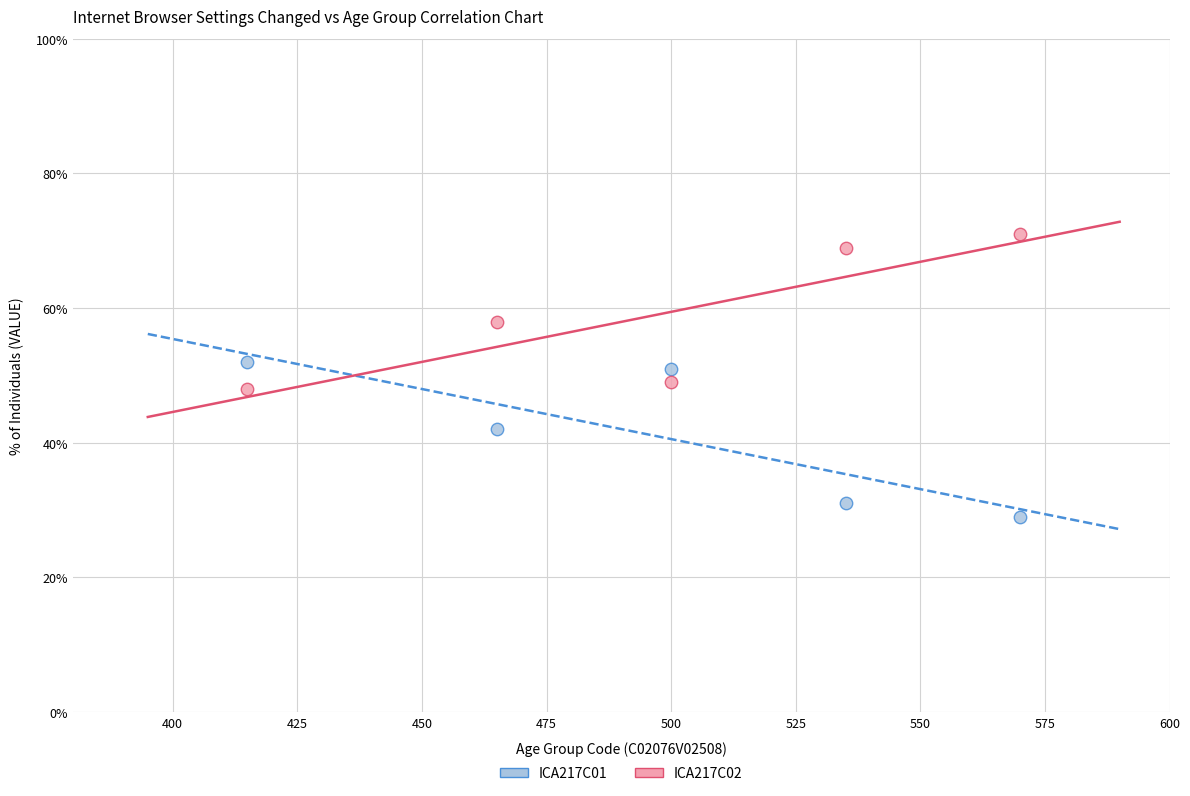

In the ICA217C01 series, what Y value is closest to 40?

42